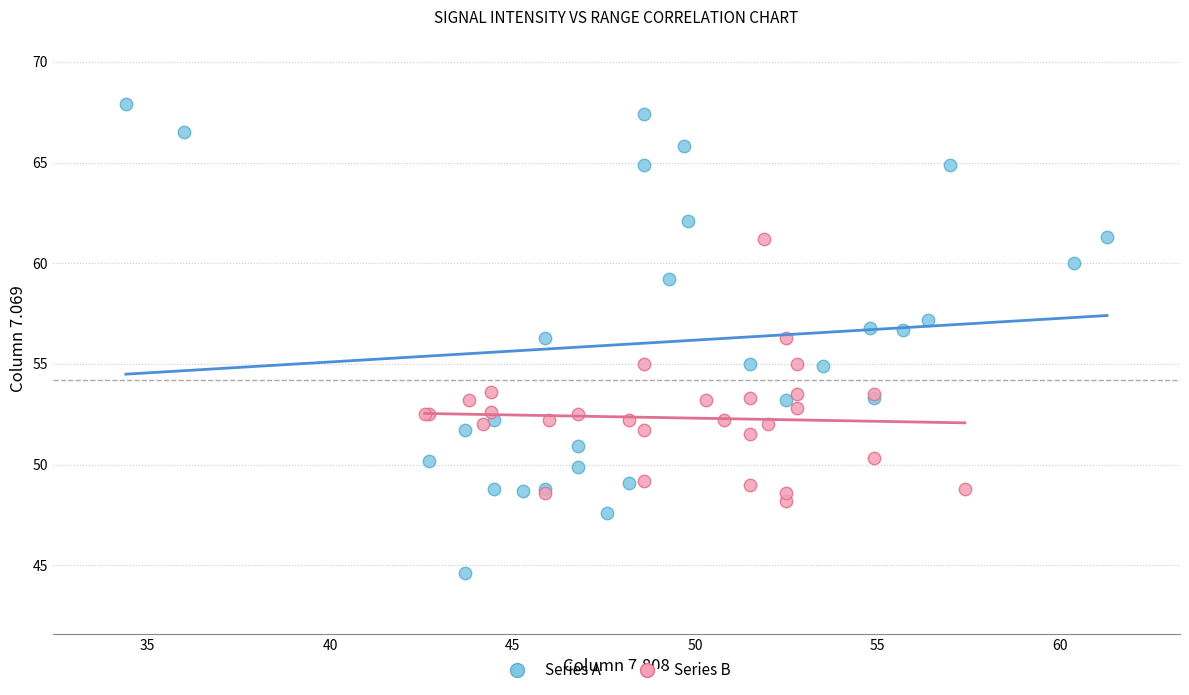

Which series has the largest Y range (max minus min)?

Series A